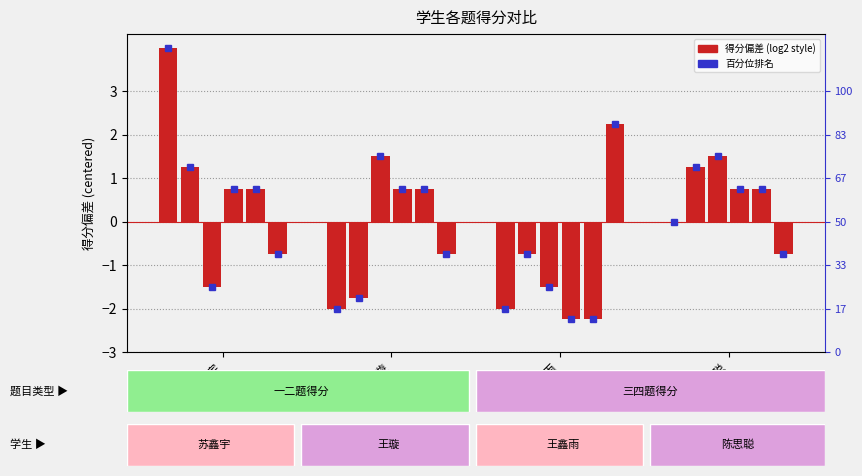

What is the total value across all series at 陈思聪?

3.5